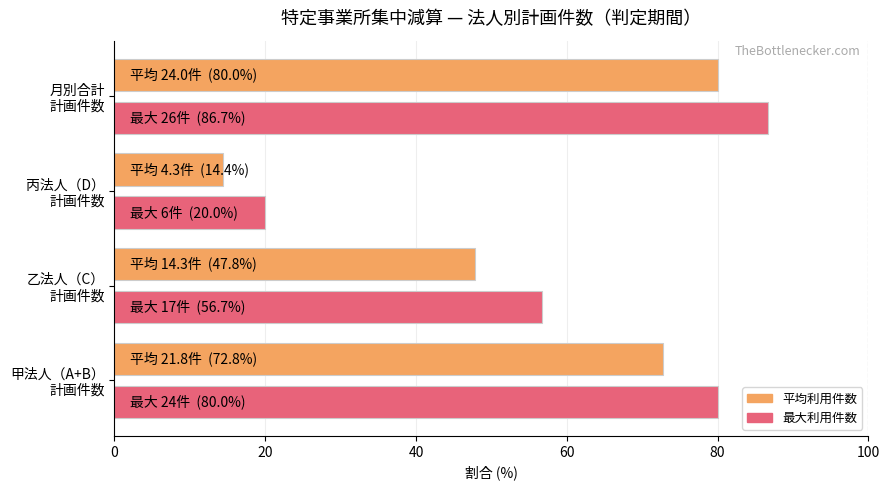

Count the number of data series in this chart.

2